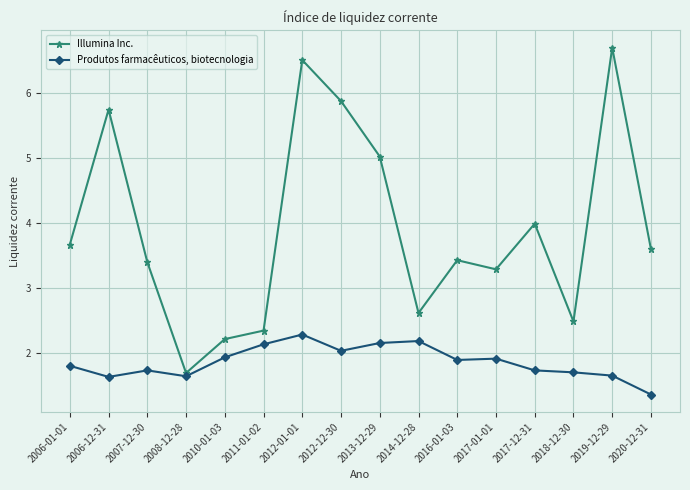

Is it true that Produtos farmacêuticos, biotecnologia equals 2.3 at 2012-01-01?

True